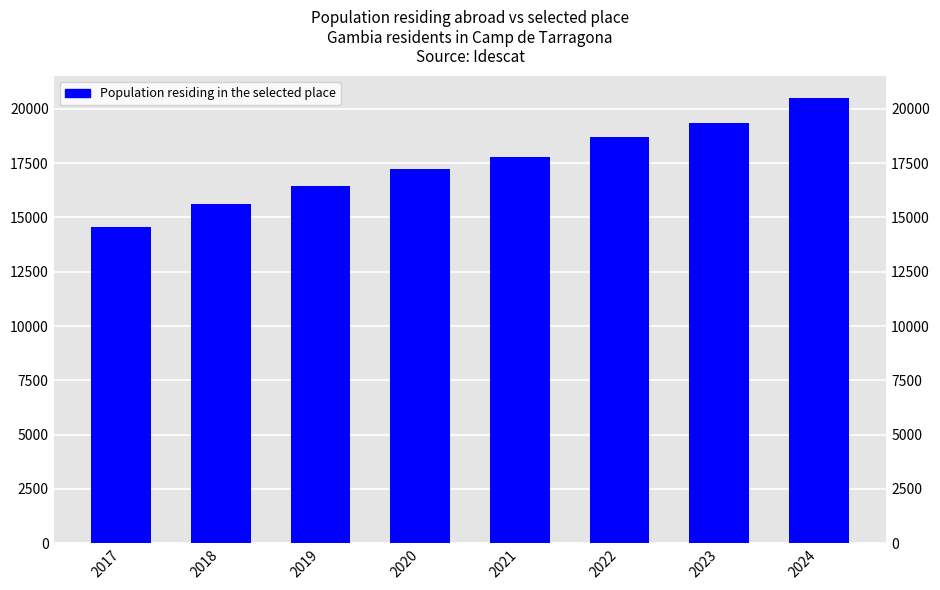

At which label does the data first exceed 17798?

2022